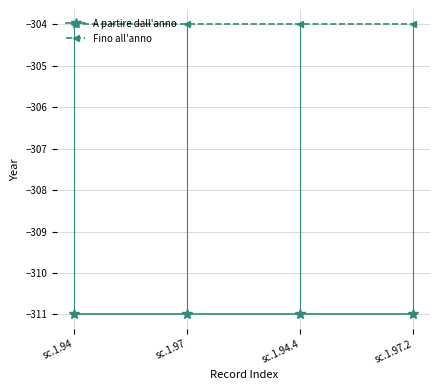

Does the chart display data point markers on the line(s)?

Yes